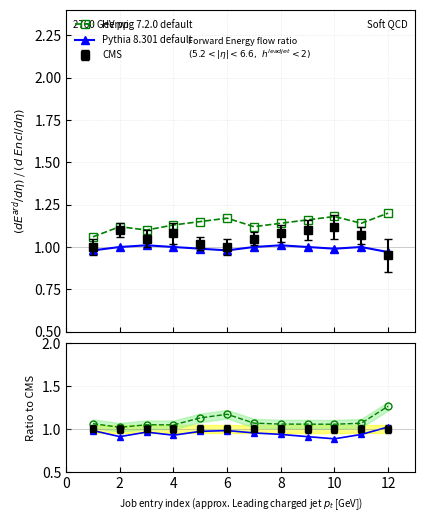

In Pythia 8.301 default, how many points are lower than both neighbors (excluding endpoints)?

3